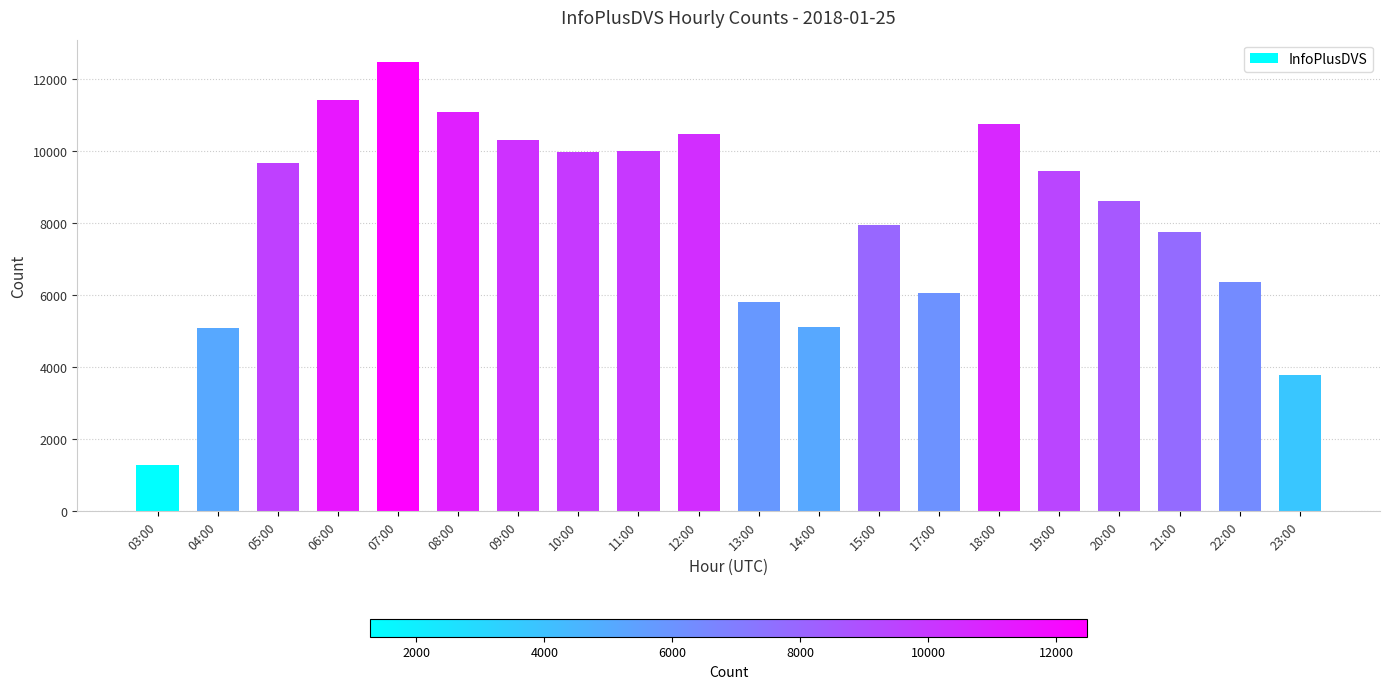

What position from the left is 06:00?

4